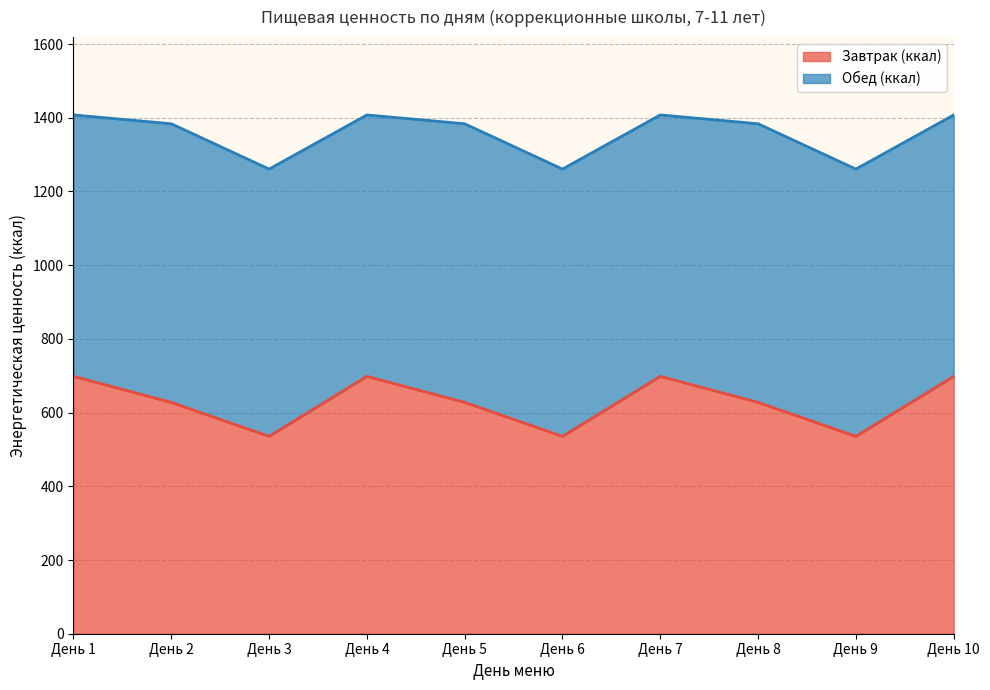

Does the chart have visible grid lines?

Yes